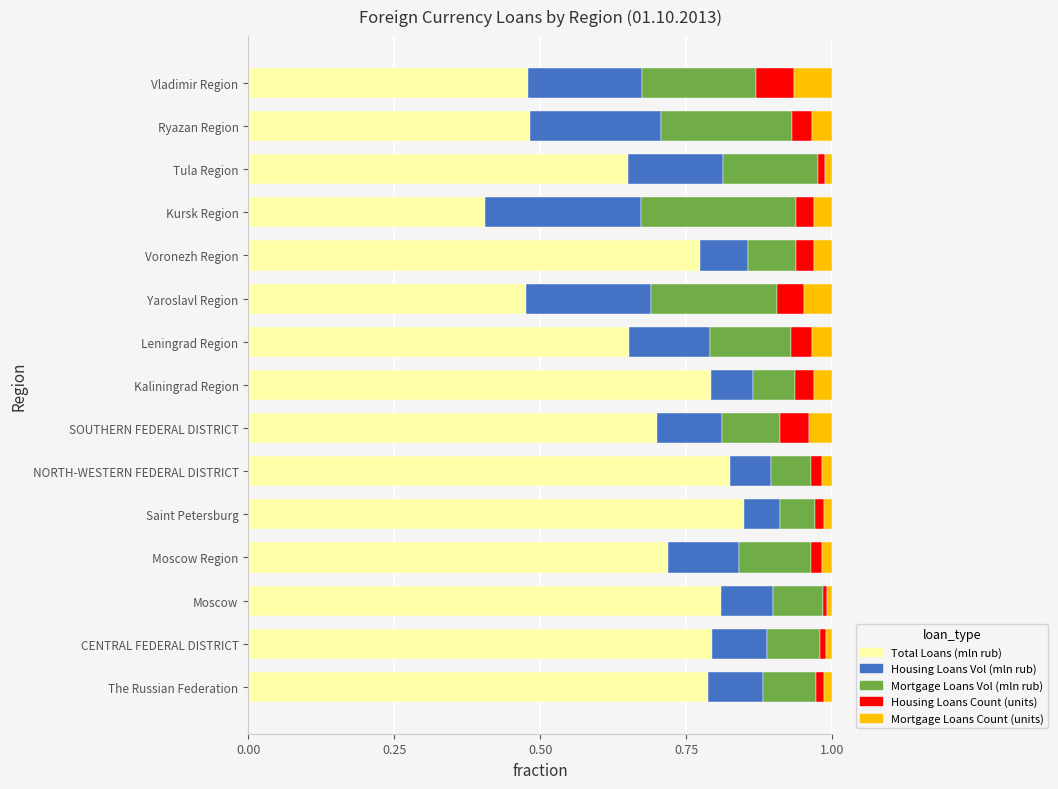

How many data points does each series have?

15